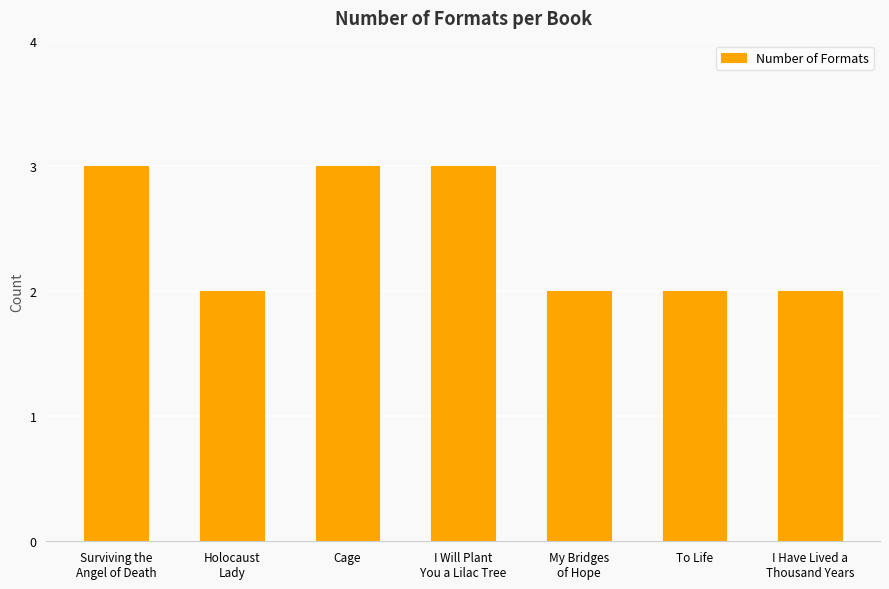

How many bars are there in total?

7